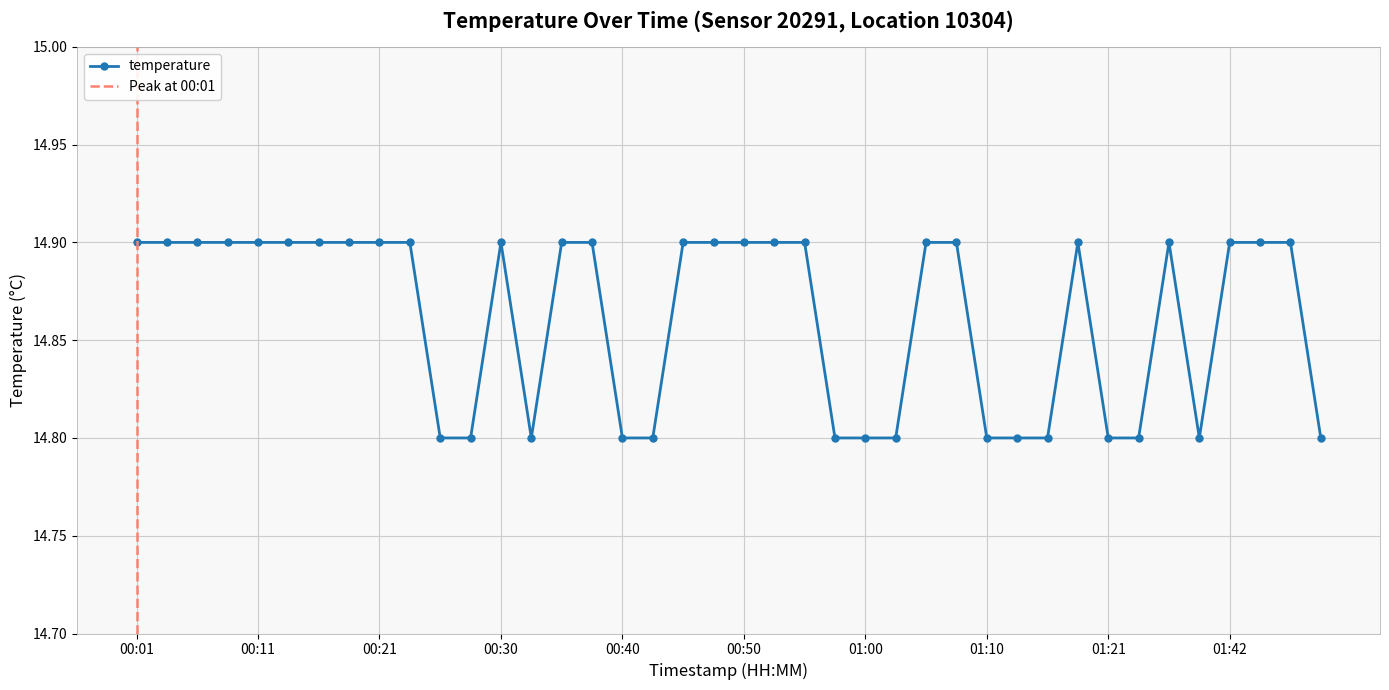

The chart shows a value of 14.8 at 00:28. True or false?

True